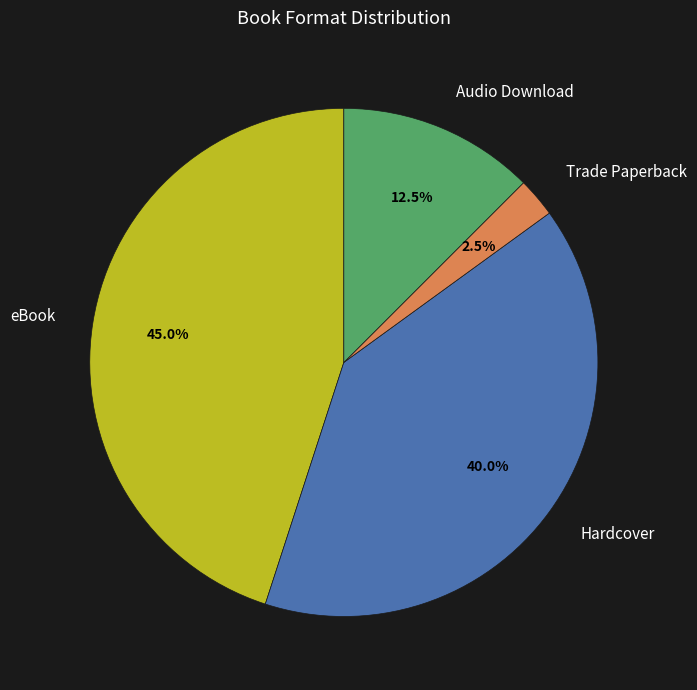

Count the number of slices in the pie.

4